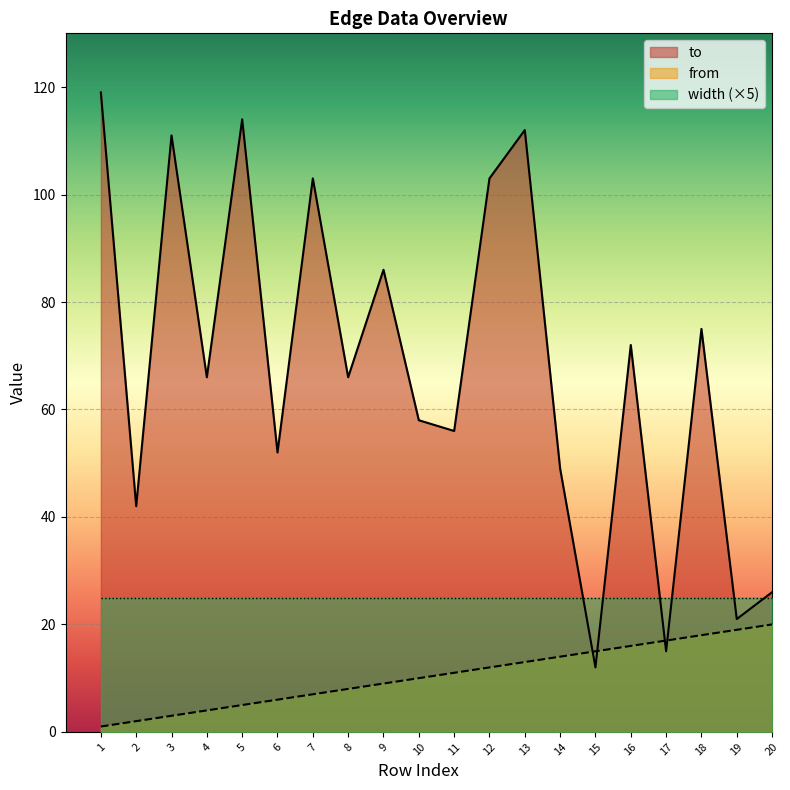

How many lines are shown in the chart?

3